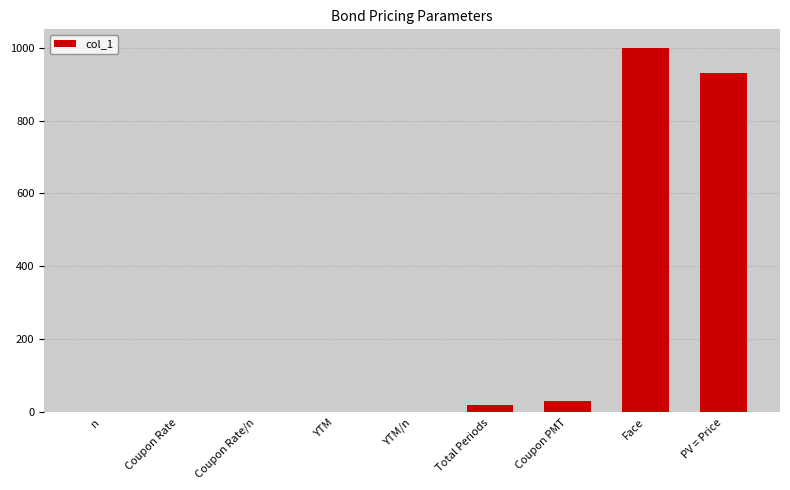

What is the sum of all values?

1981.1